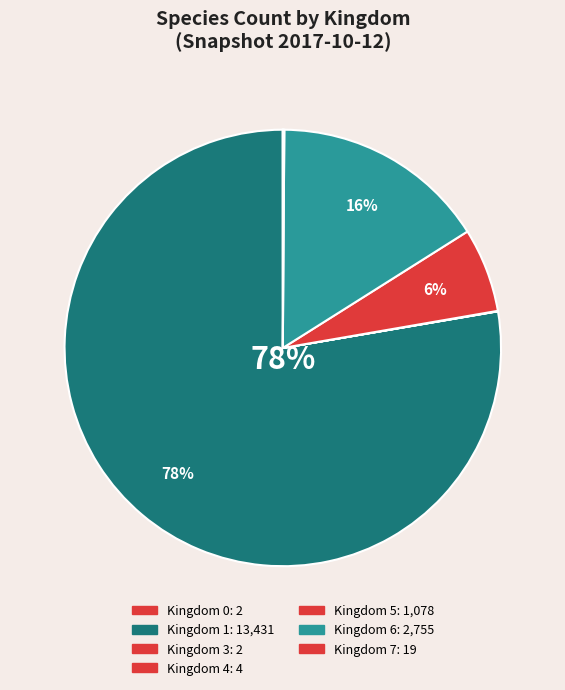

What is the largest slice in the pie chart?

kingdom_1